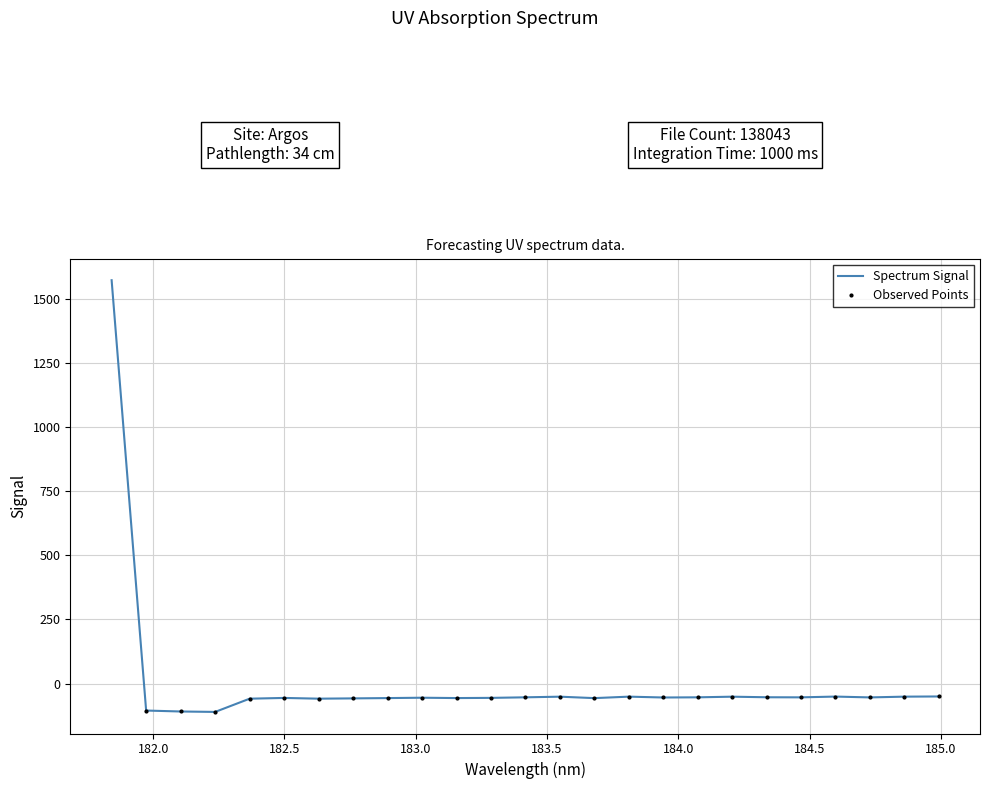

At which category does the chart reach its peak across all series?

181.8418